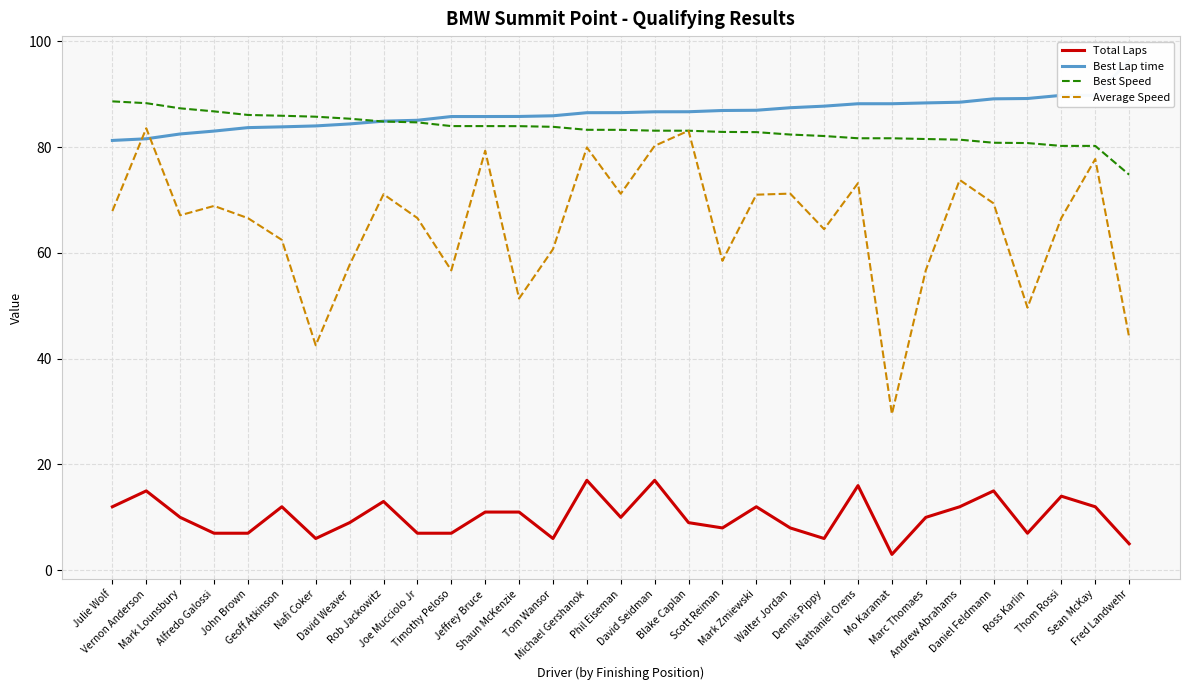

List the labels in order of Average Speed value, smallest first.

Mo Karamat, Nafi Coker, Fred Landwehr, Ross Karlin, Shaun McKenzie, Timothy Peloso, Marc Thomaes, David Weaver, Scott Reiman, Tom Wansor, Geoff Atkinson, Dennis Pippy, John Brown, Joe Mucciolo Jr, Thom Rossi, Mark Lounsbury, Julie Wolf, Alfredo Galossi, Daniel Feldmann, Mark Zmiewski, Rob Jackowitz, Phil Eiseman, Walter Jordan, Nathaniel Orens, Andrew Abrahams, Sean McKay, Jeffrey Bruce, Michael Gershanok, David Seidman, Blake Caplan, Vernon Anderson